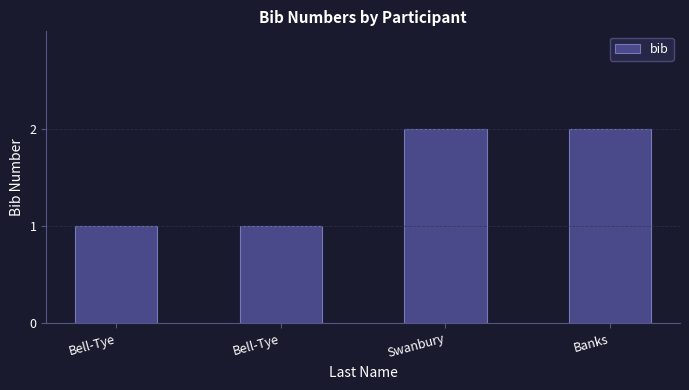

What is the ratio of the value at Swanbury to the value at Bell-Tye?

2.0